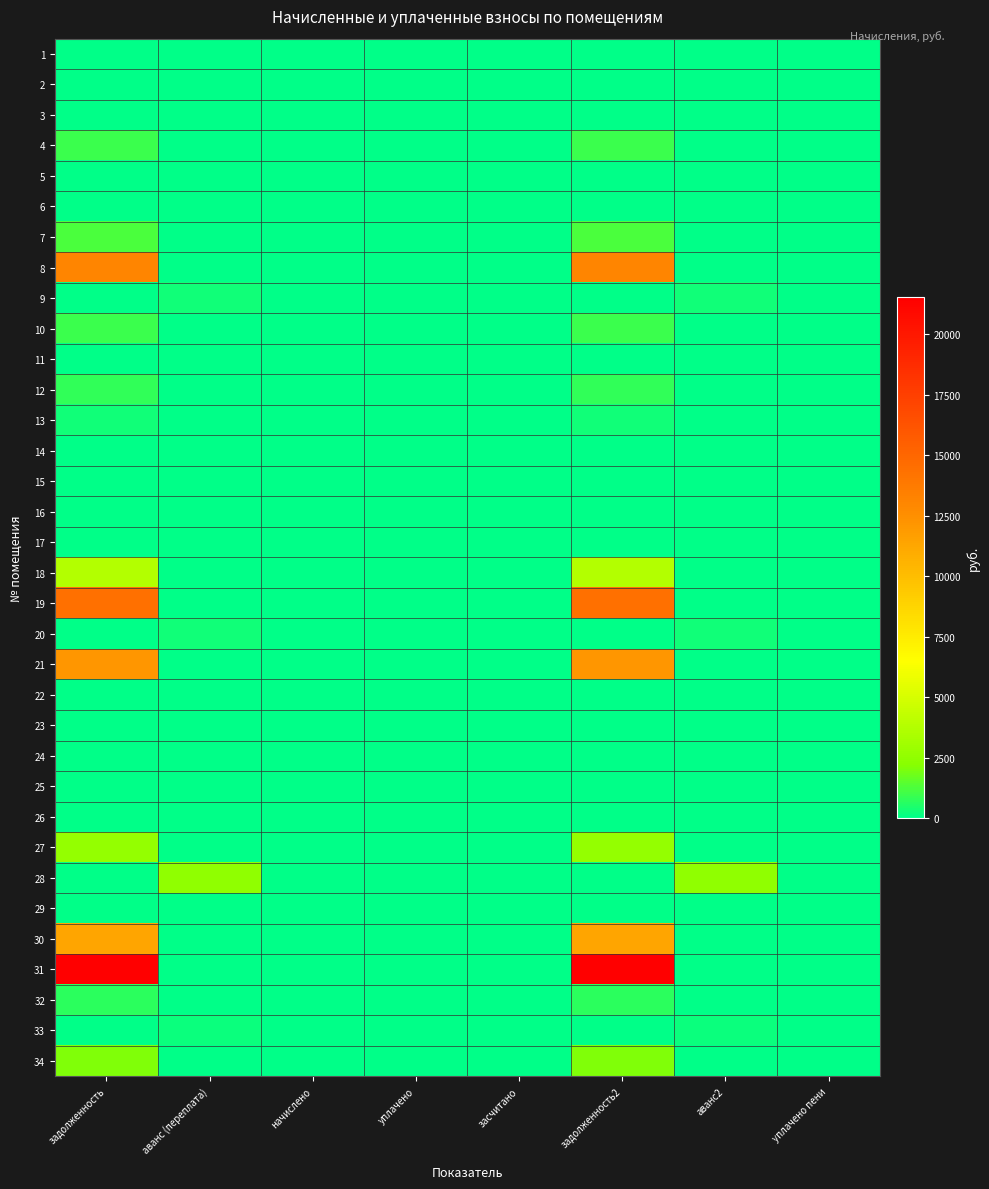

Reading left to right, what are all the values shown in this chart?

1: задолженность=0.0	аванс (переплата)=0.3	начислено=0.0	уплачено=0.0	засчитано=0.0	задолженность2=0.0	аванс2=0.3	уплачено пени=0.0
2: задолженность=0.0	аванс (переплата)=0.0	начислено=0.0	уплачено=0.0	засчитано=0.0	задолженность2=0.0	аванс2=0.0	уплачено пени=0.0
3: задолженность=0.0	аванс (переплата)=0.0	начислено=0.0	уплачено=0.0	засчитано=0.0	задолженность2=0.0	аванс2=0.0	уплачено пени=0.0
4: задолженность=927.8	аванс (переплата)=0.0	начислено=0.0	уплачено=0.0	засчитано=0.0	задолженность2=927.8	аванс2=0.0	уплачено пени=0.0
5: задолженность=0.0	аванс (переплата)=0.0	начислено=0.0	уплачено=0.0	засчитано=0.0	задолженность2=0.0	аванс2=0.0	уплачено пени=0.0
6: задолженность=0.0	аванс (переплата)=0.0	начислено=0.0	уплачено=0.0	засчитано=0.0	задолженность2=0.0	аванс2=0.0	уплачено пени=0.0
7: задолженность=1242.2	аванс (переплата)=0.0	начислено=0.0	уплачено=0.0	засчитано=0.0	задолженность2=1242.2	аванс2=0.0	уплачено пени=0.0
8: задолженность=13118.6	аванс (переплата)=0.0	начислено=0.0	уплачено=0.0	засчитано=0.0	задолженность2=13118.6	аванс2=0.0	уплачено пени=0.0
9: задолженность=0.0	аванс (переплата)=271.4	начислено=0.0	уплачено=0.0	засчитано=0.0	задолженность2=0.0	аванс2=271.4	уплачено пени=0.0
10: задолженность=927.8	аванс (переплата)=0.0	начислено=0.0	уплачено=0.0	засчитано=0.0	задолженность2=927.8	аванс2=0.0	уплачено пени=0.0
11: задолженность=0.0	аванс (переплата)=0.3	начислено=0.0	уплачено=0.0	засчитано=0.0	задолженность2=0.0	аванс2=0.3	уплачено пени=0.0
12: задолженность=815.0	аванс (переплата)=0.0	начислено=0.0	уплачено=0.0	засчитано=0.0	задолженность2=815.0	аванс2=0.0	уплачено пени=0.0
13: задолженность=309.0	аванс (переплата)=0.0	начислено=0.0	уплачено=0.0	засчитано=0.0	задолженность2=309.0	аванс2=0.0	уплачено пени=0.0
14: задолженность=0.0	аванс (переплата)=0.0	начислено=0.0	уплачено=0.0	засчитано=0.0	задолженность2=0.0	аванс2=0.0	уплачено пени=0.0
15: задолженность=0.0	аванс (переплата)=0.0	начислено=0.0	уплачено=0.0	засчитано=0.0	задолженность2=0.0	аванс2=0.0	уплачено пени=0.0
16: задолженность=0.0	аванс (переплата)=0.0	начислено=0.0	уплачено=0.0	засчитано=0.0	задолженность2=0.0	аванс2=0.0	уплачено пени=0.0
17: задолженность=0.0	аванс (переплата)=0.0	начислено=0.0	уплачено=0.0	засчитано=0.0	задолженность2=0.0	аванс2=0.0	уплачено пени=0.0
18: задолженность=3723.6	аванс (переплата)=0.0	начислено=0.0	уплачено=0.0	засчитано=0.0	задолженность2=3723.6	аванс2=0.0	уплачено пени=0.0
19: задолженность=14424.5	аванс (переплата)=0.0	начислено=0.0	уплачено=0.0	засчитано=0.0	задолженность2=14424.5	аванс2=0.0	уплачено пени=0.0
20: задолженность=0.0	аванс (переплата)=309.5	начислено=0.0	уплачено=0.0	засчитано=0.0	задолженность2=0.0	аванс2=309.5	уплачено пени=0.0
21: задолженность=12172.4	аванс (переплата)=0.0	начислено=0.0	уплачено=0.0	засчитано=0.0	задолженность2=12172.4	аванс2=0.0	уплачено пени=0.0
22: задолженность=0.0	аванс (переплата)=0.0	начислено=0.0	уплачено=0.0	засчитано=0.0	задолженность2=0.0	аванс2=0.0	уплачено пени=0.0
23: задолженность=0.0	аванс (переплата)=0.0	начислено=0.0	уплачено=0.0	засчитано=0.0	задолженность2=0.0	аванс2=0.0	уплачено пени=0.0
24: задолженность=0.0	аванс (переплата)=0.0	начислено=0.0	уплачено=0.0	засчитано=0.0	задолженность2=0.0	аванс2=0.0	уплачено пени=0.0
25: задолженность=0.0	аванс (переплата)=0.0	начислено=0.0	уплачено=0.0	засчитано=0.0	задолженность2=0.0	аванс2=0.0	уплачено пени=0.0
26: задолженность=0.0	аванс (переплата)=0.0	начислено=0.0	уплачено=0.0	засчитано=0.0	задолженность2=0.0	аванс2=0.0	уплачено пени=0.0
27: задолженность=2655.2	аванс (переплата)=0.0	начислено=0.0	уплачено=0.0	засчитано=0.0	задолженность2=2655.2	аванс2=0.0	уплачено пени=0.0
28: задолженность=0.0	аванс (переплата)=2497.0	начислено=0.0	уплачено=0.0	засчитано=0.0	задолженность2=0.0	аванс2=2497.0	уплачено пени=0.0
29: задолженность=0.0	аванс (переплата)=0.0	начислено=0.0	уплачено=0.0	засчитано=0.0	задолженность2=0.0	аванс2=0.0	уплачено пени=0.0
30: задолженность=11337.2	аванс (переплата)=0.0	начислено=0.0	уплачено=0.0	засчитано=0.0	задолженность2=11337.2	аванс2=0.0	уплачено пени=0.0
31: задолженность=21538.5	аванс (переплата)=0.0	начислено=0.0	уплачено=0.0	засчитано=0.0	задолженность2=21538.5	аванс2=0.0	уплачено пени=0.0
32: задолженность=681.2	аванс (переплата)=0.0	начислено=0.0	уплачено=0.0	засчитано=0.0	задолженность2=681.2	аванс2=0.0	уплачено пени=0.0
33: задолженность=0.0	аванс (переплата)=177.0	начислено=0.0	уплачено=0.0	засчитано=0.0	задолженность2=0.0	аванс2=177.0	уплачено пени=0.0
34: задолженность=2037.2	аванс (переплата)=0.0	начислено=0.0	уплачено=0.0	засчитано=0.0	задолженность2=2037.2	аванс2=0.0	уплачено пени=0.0